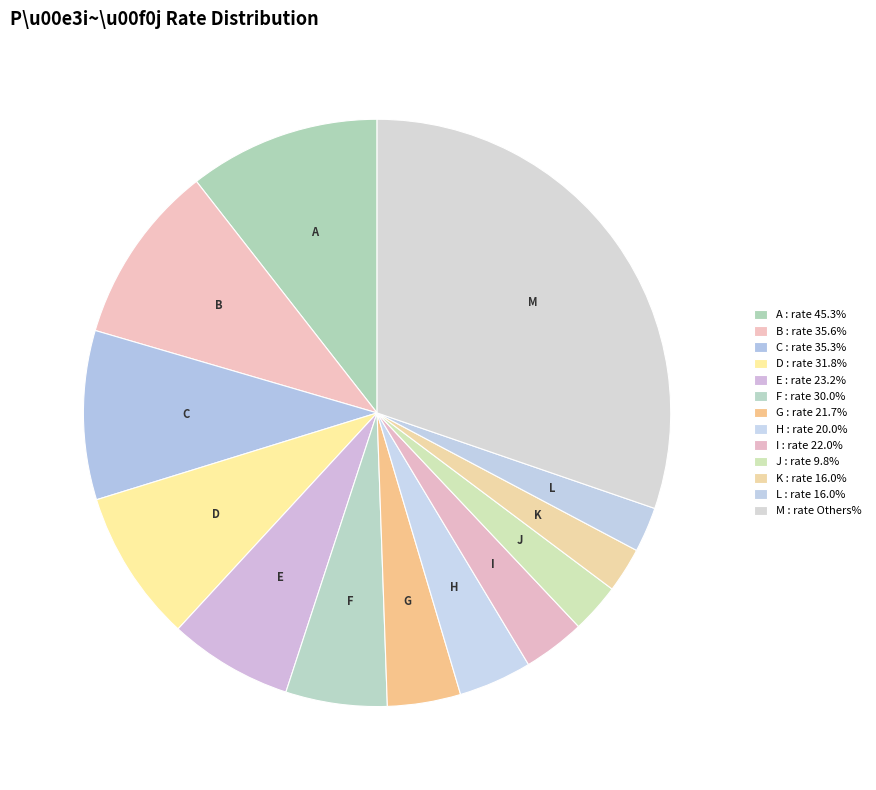

How many segments does this pie chart have?

13